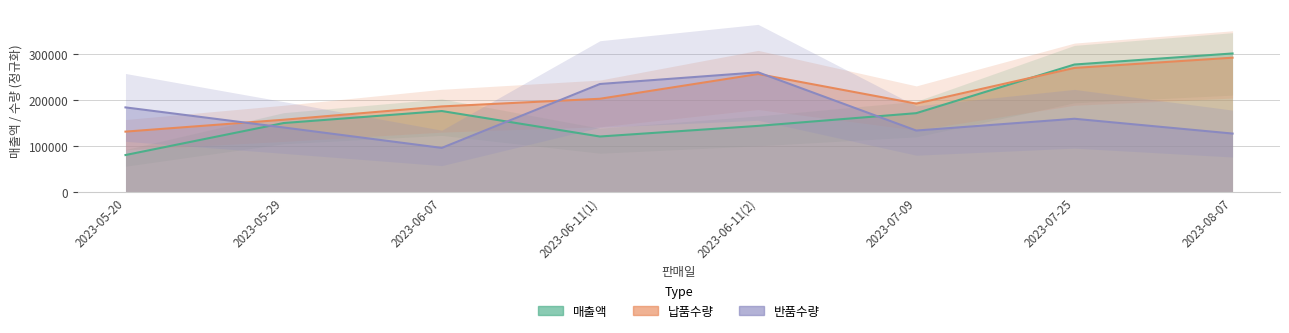

What is the spread (max minus min) of values at 2023-07-09?

58393.0